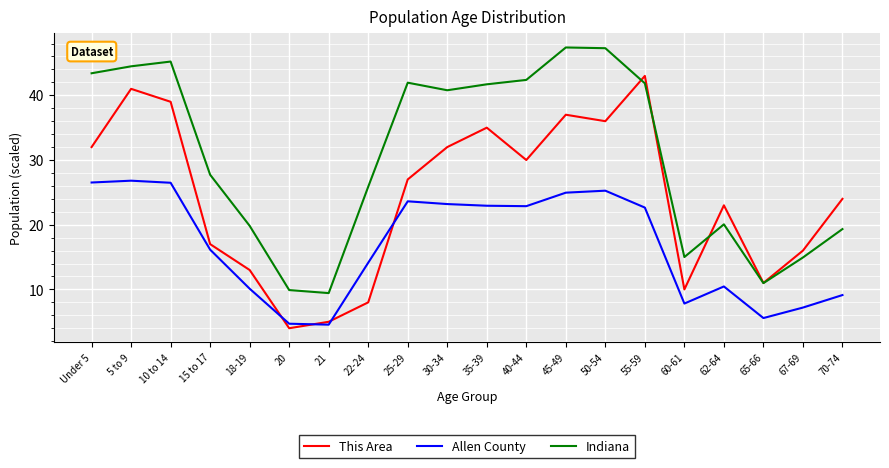

The Allen County series shows 23.2 at 30-34. True or false?

True